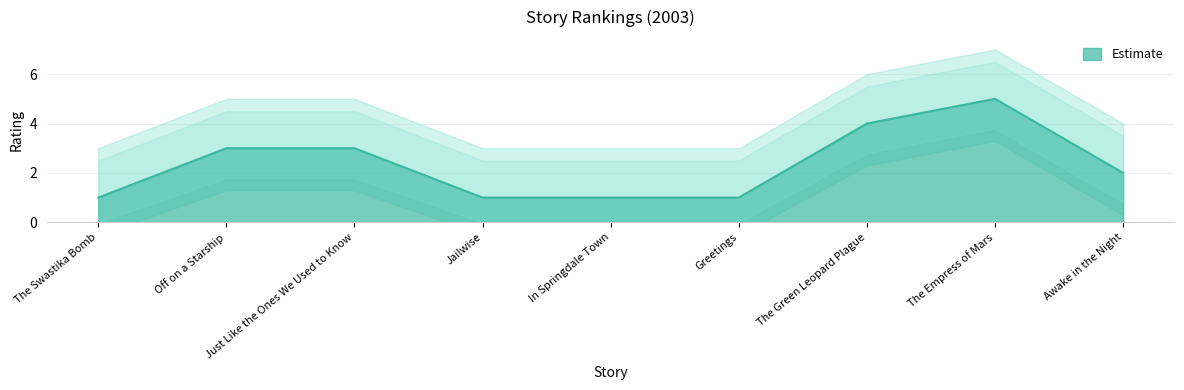

True or false: there are more than 2 points higher than both neighbors.

False